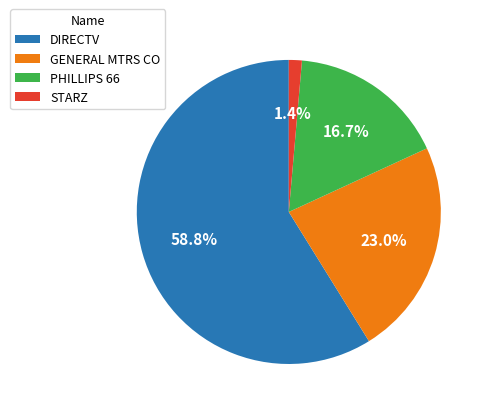

Which slice represents more than half of the pie?

DIRECTV